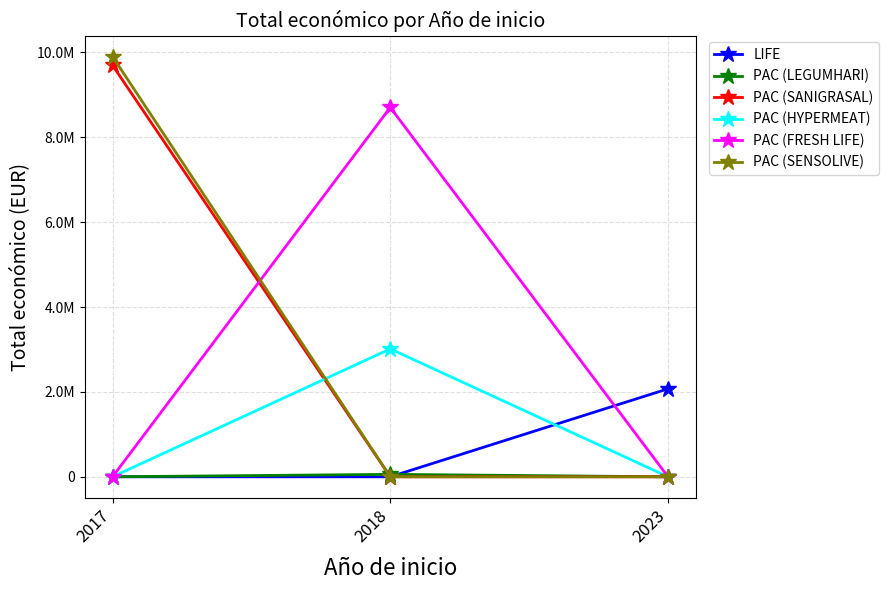

At how many categories does at least one series exceed 7691222?

2